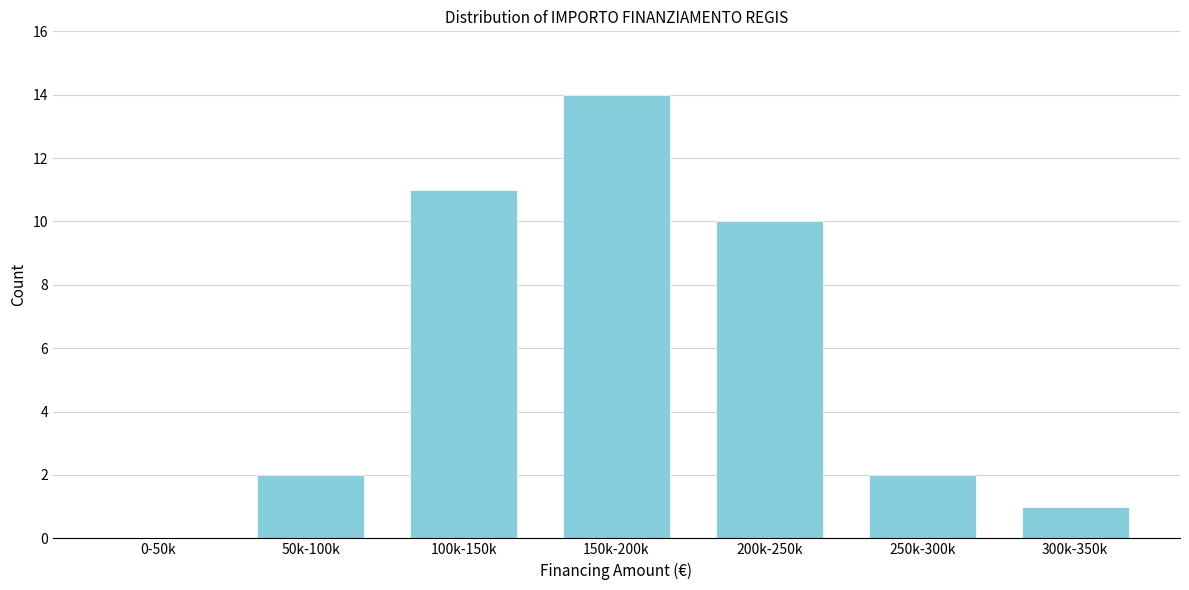

Reading left to right, list all the values displayed in this chart.

0-50k=0	50k-100k=2	100k-150k=11	150k-200k=14	200k-250k=10	250k-300k=2	300k-350k=1